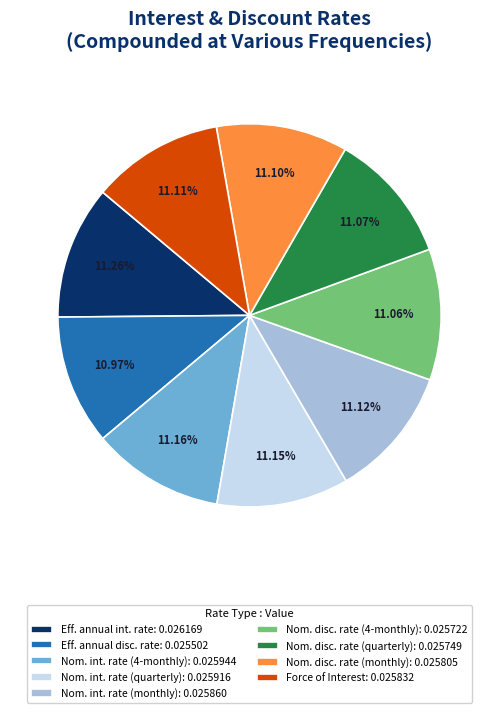

How many segments does this pie chart have?

9